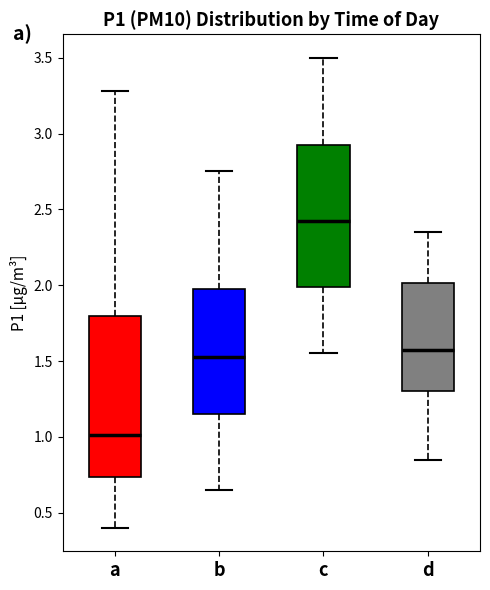

Which box is the tallest, from its lower edge to its upper edge?

a